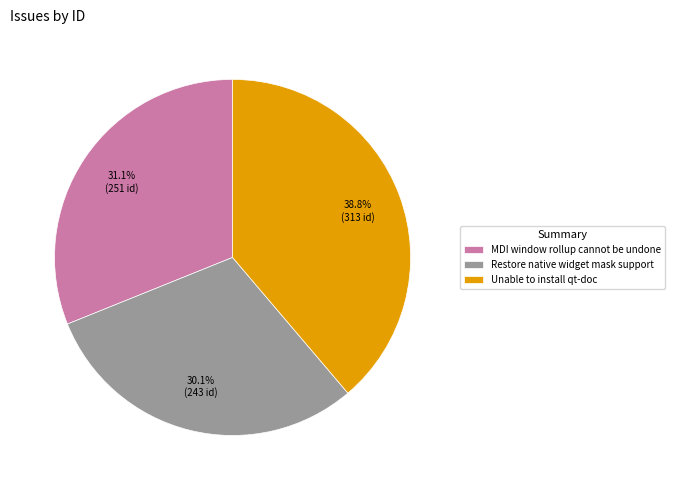

Is MDI window rollup cannot be undone the majority of the pie?

No